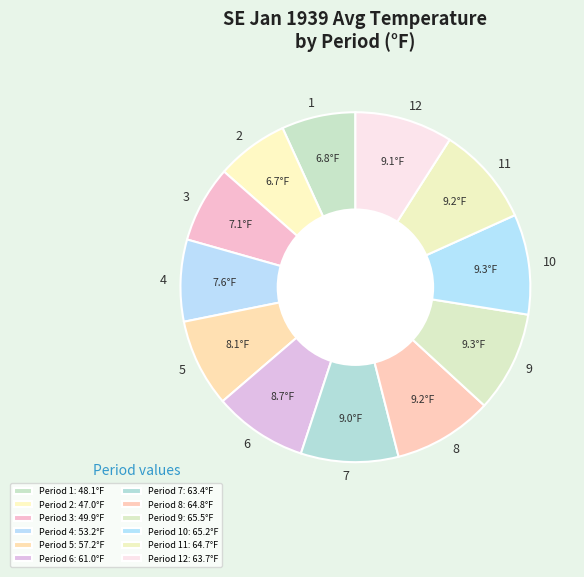

Do 4 and 1 together represent more than half of the pie?

No